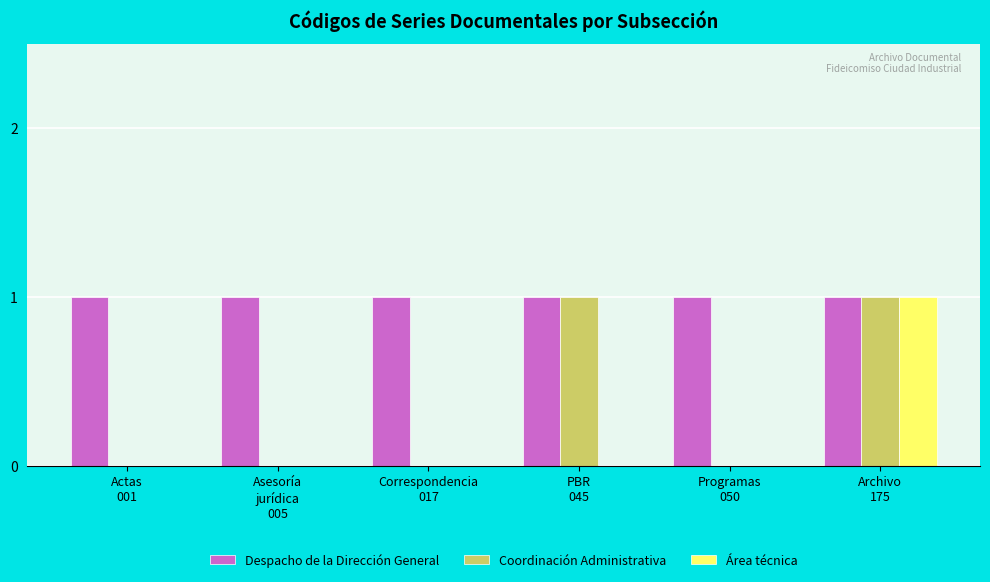

What is the total value across all series at Asesoría
jurídica
005?

1